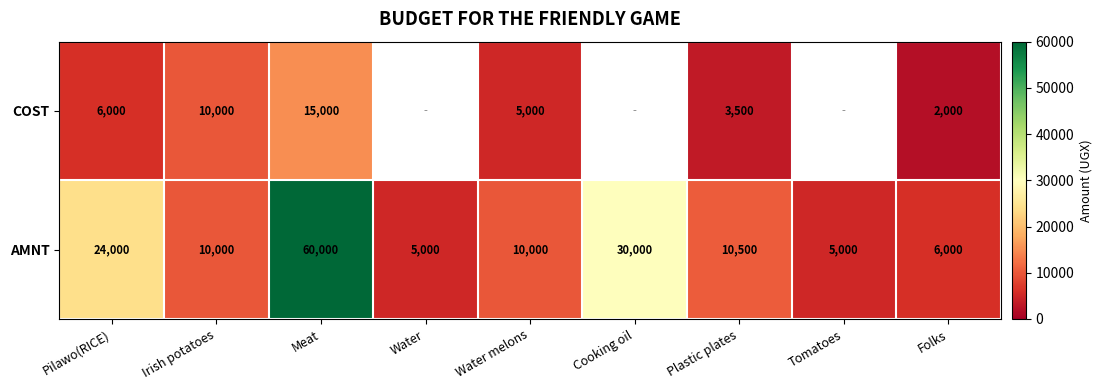

How many series are shown in this chart?

2